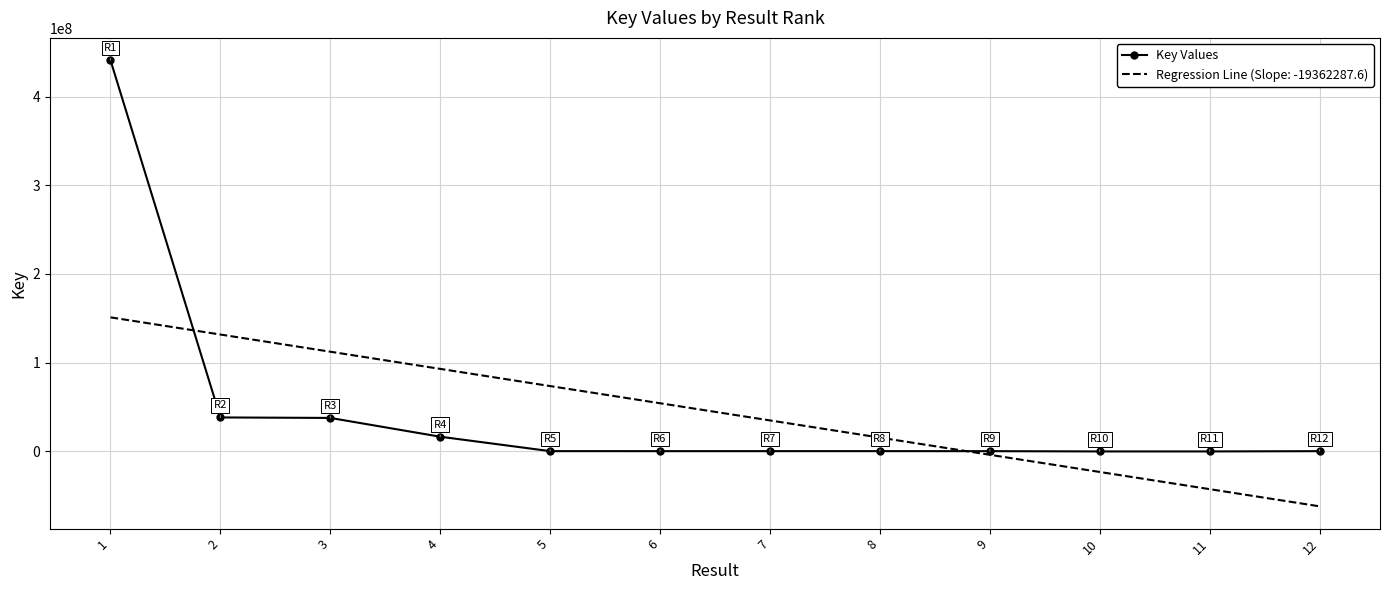

The value of Key Values at 3 is 37761337.0. True or false?

True